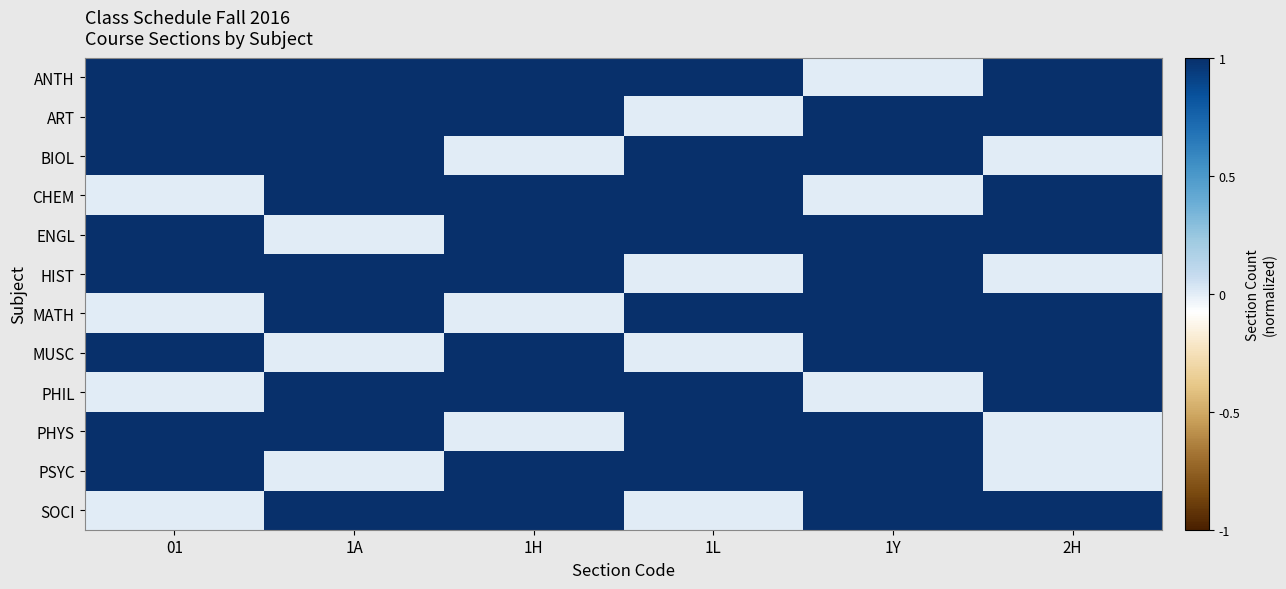

Which series has the largest total across all categories?

ANTH